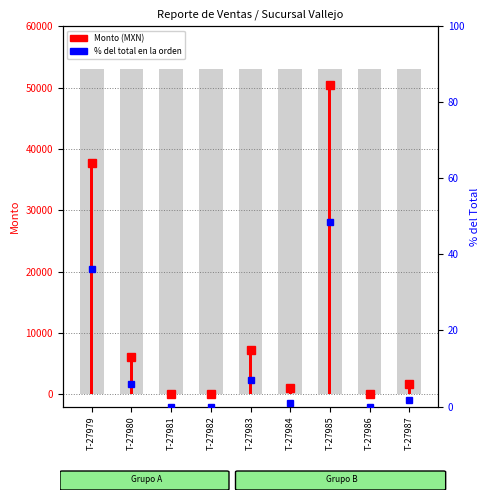

Reading right to left, what are all the values shown in this chart?

Monto (MXN): T-27987=1674.0	T-27986=0.0	T-27985=50463.0	T-27984=994.0	T-27983=7152.0	T-27982=0.0	T-27981=0.0	T-27980=6051.5	T-27979=37656.0
% del total: T-27987=1.6	T-27986=0.0	T-27985=48.5	T-27984=1.0	T-27983=6.9	T-27982=0.0	T-27981=0.0	T-27980=5.8	T-27979=36.2